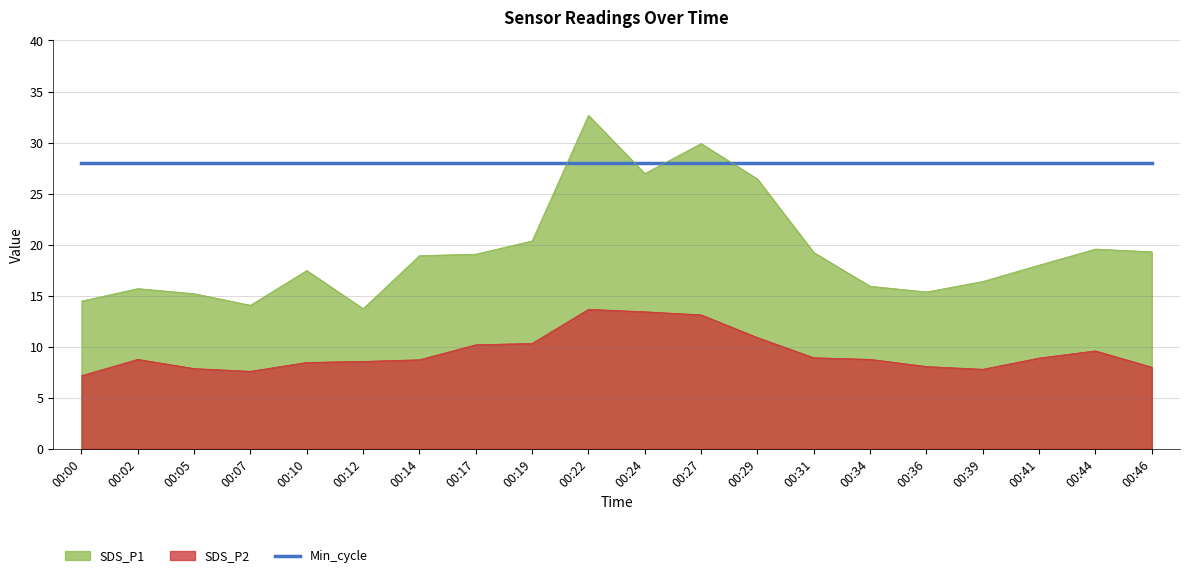

Read the SDS_P1 value at 00:39.

16.4